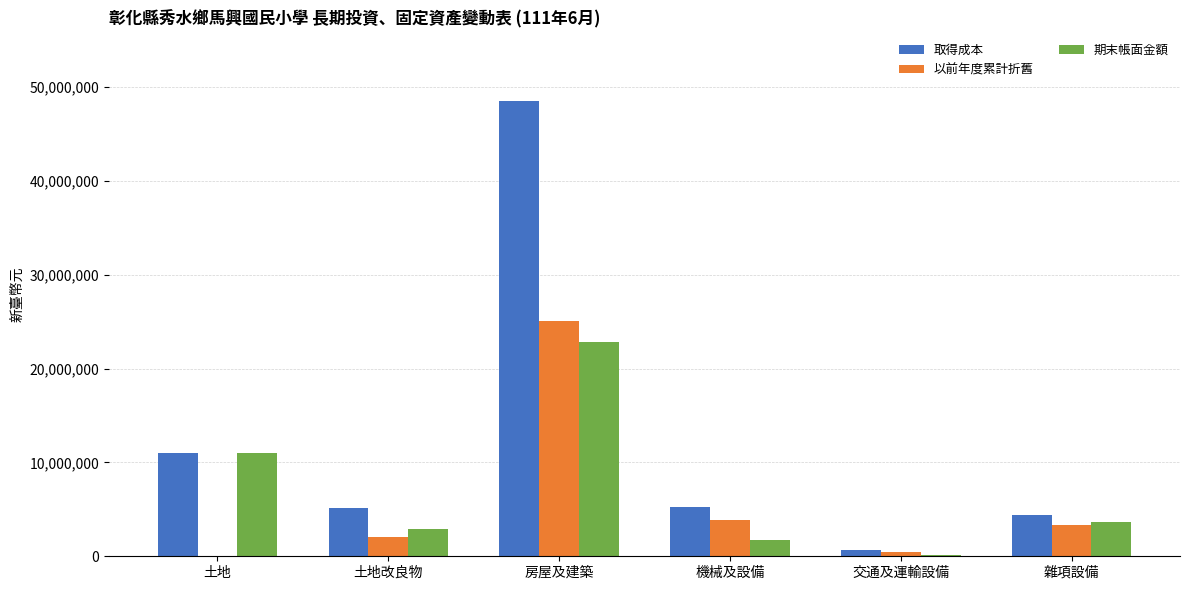

What is the approximate value of 期末帳面金額 at 機械及設備, to the nearest 10?

1756450